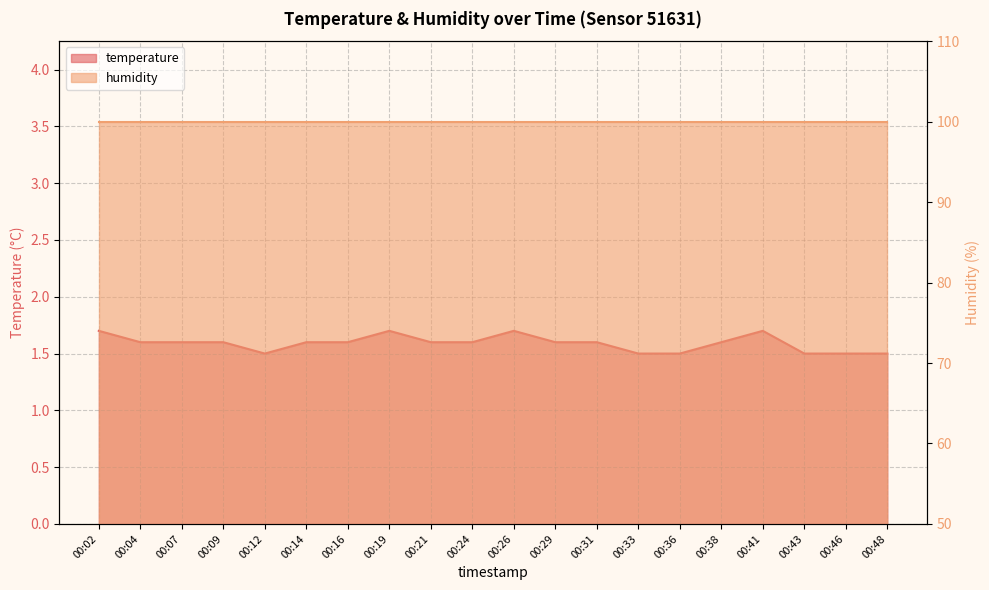

What is the average value?

1.6